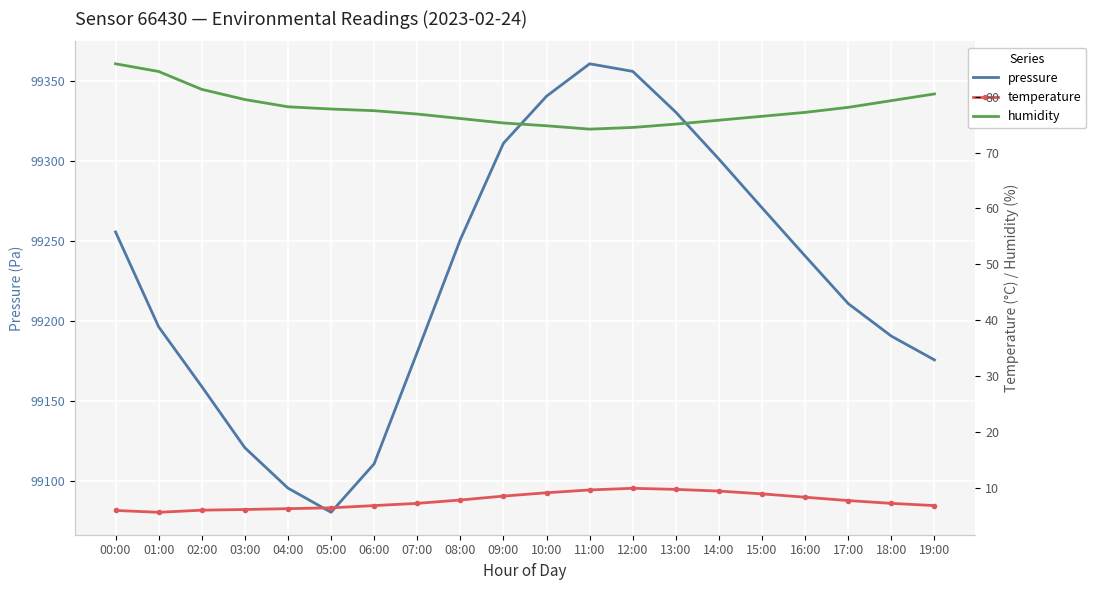

What is the highest value of the pressure series?

99360.5